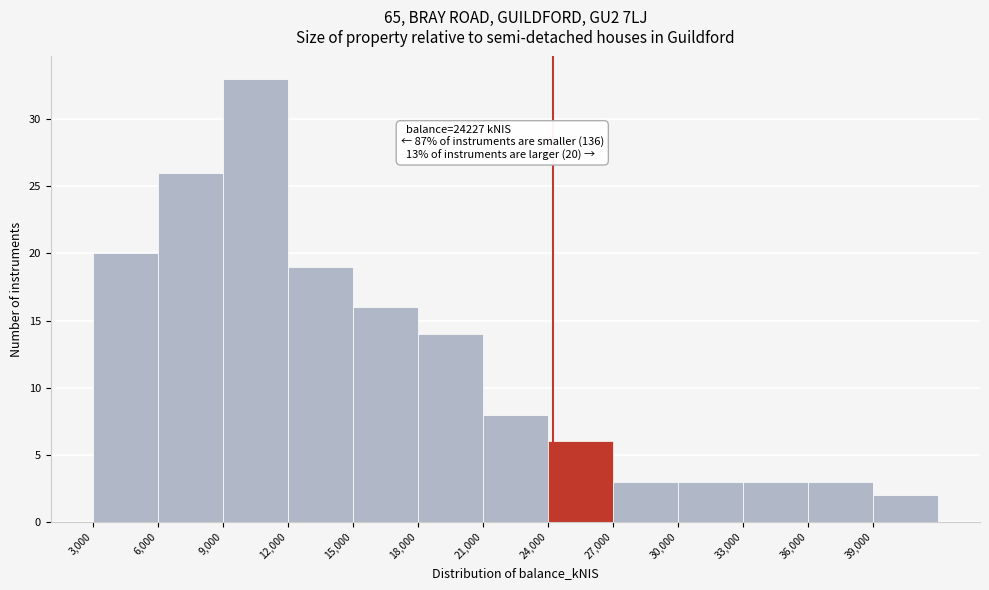

Over which range of the x-axis is the bar tallest?

9000 to 12000